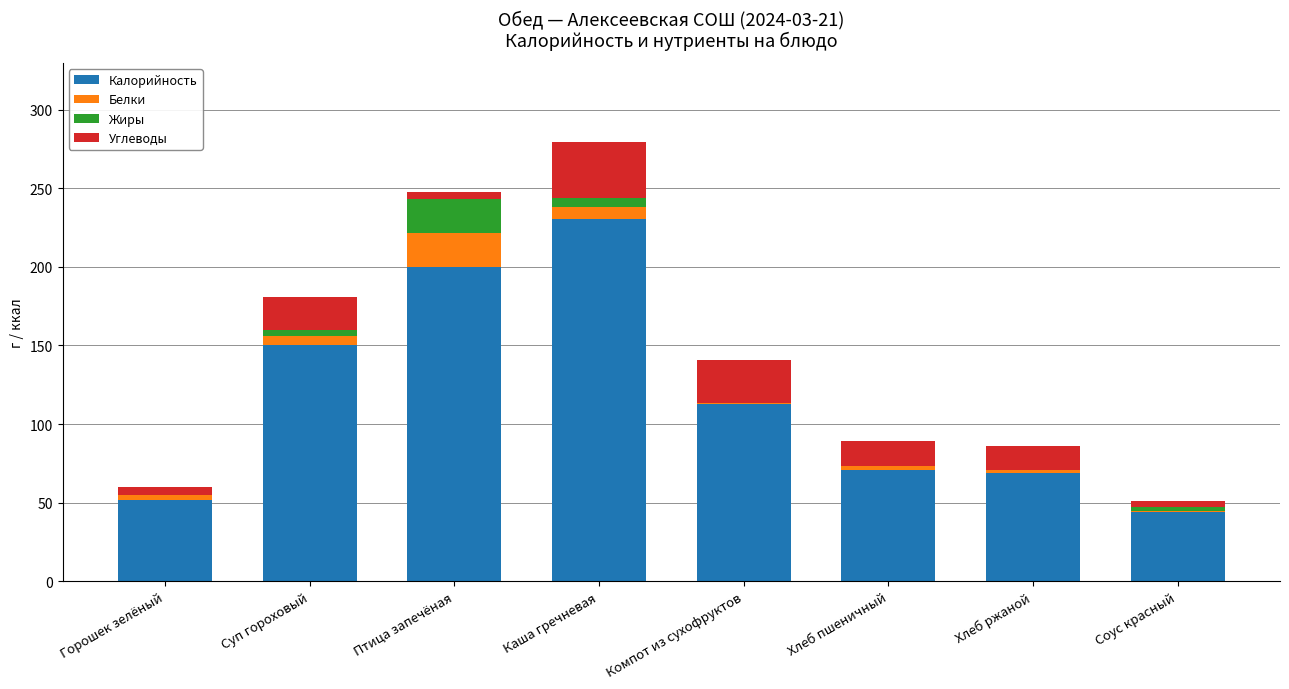

At which category is the sum across all series the highest?

Каша гречневая